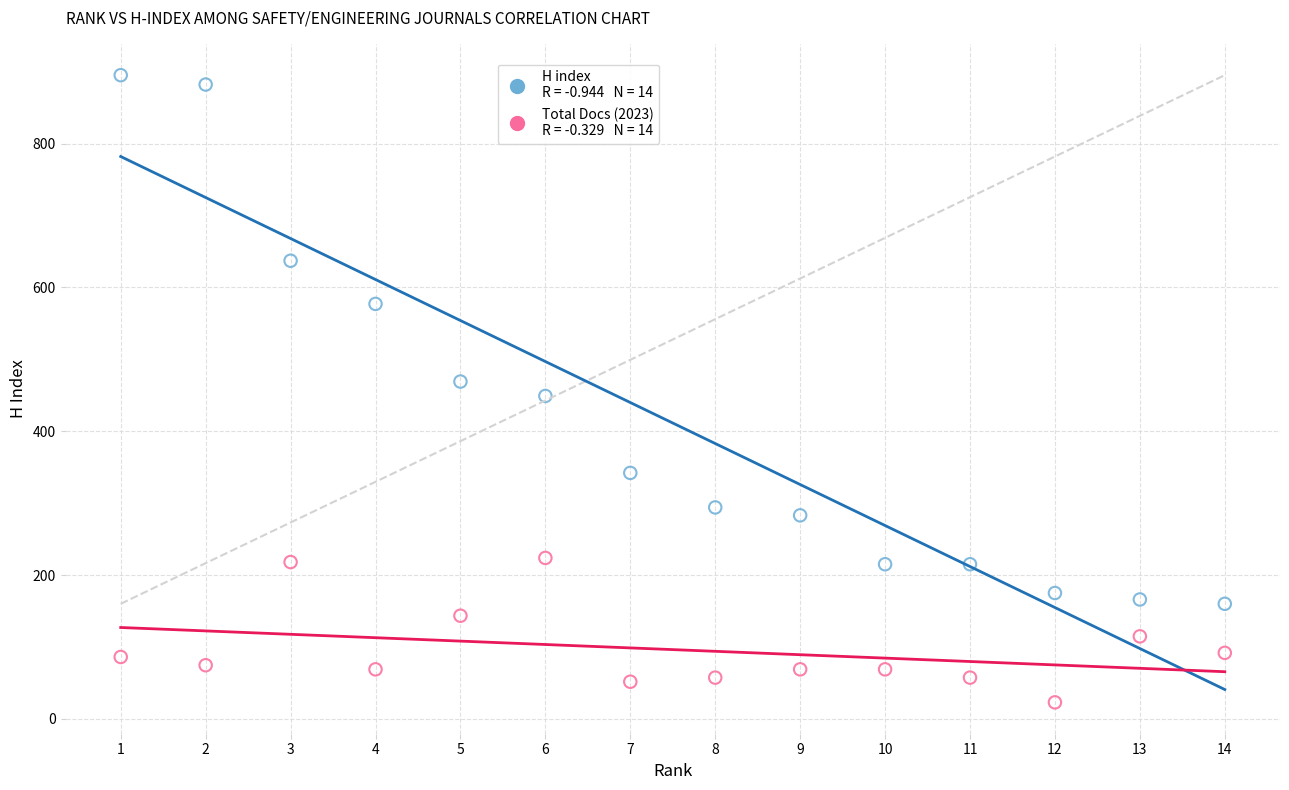

Across all data points, what is the range of X values (max minus min)?

13.0